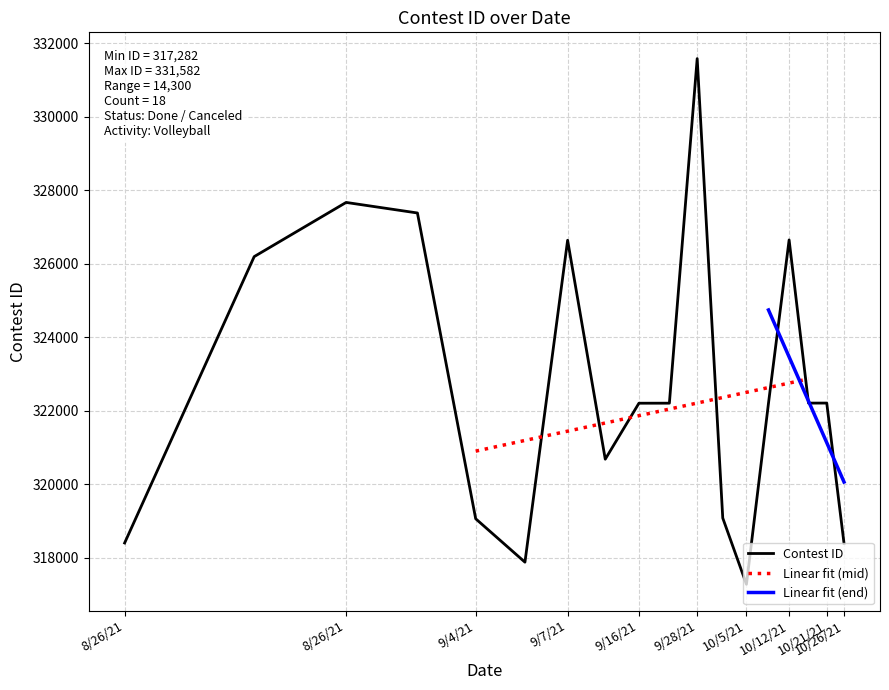

What is the sum of all values?

5807972